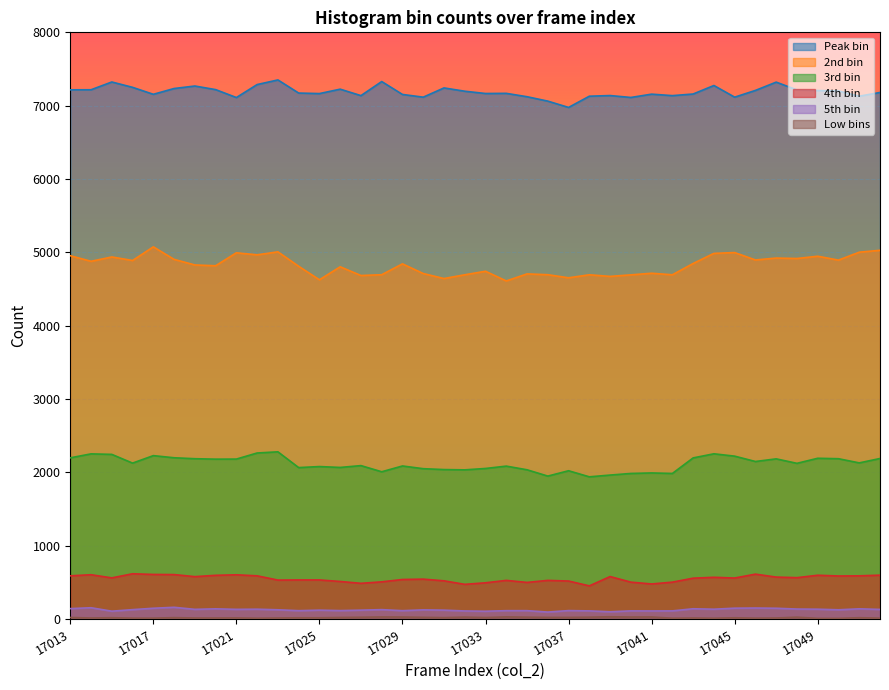

What is the sum of the 3rd bin values at 17030 and 17040?

4035